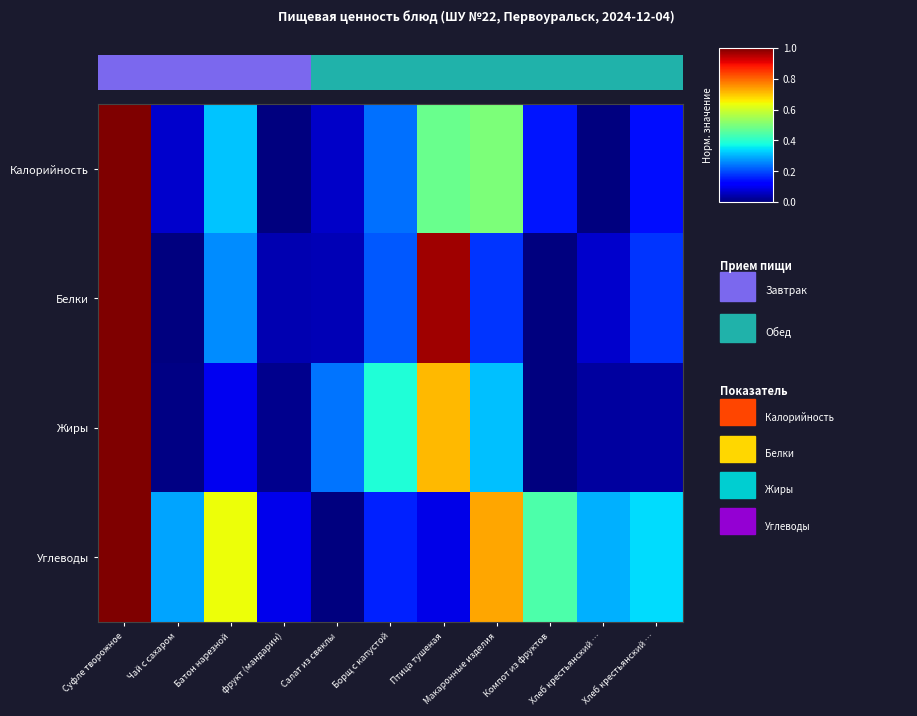

Which series changed the most between Птица тушеная and Хлеб крестьянский …?

Белки